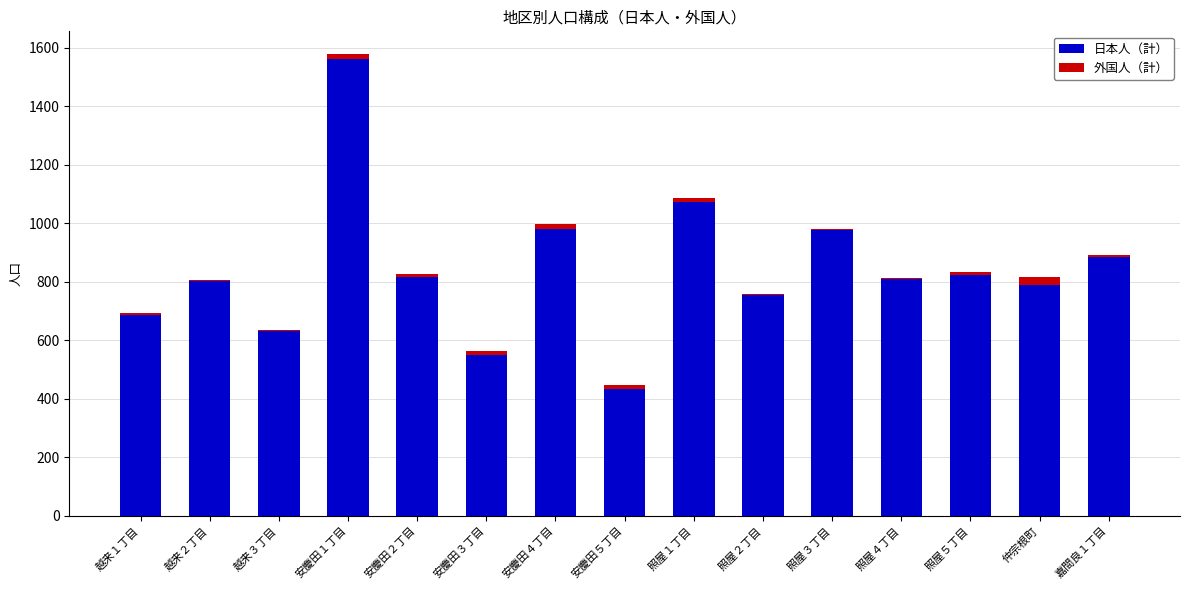

What is the sum of the 日本人（計） values at 越来３丁目 and 照屋５丁目?

1456